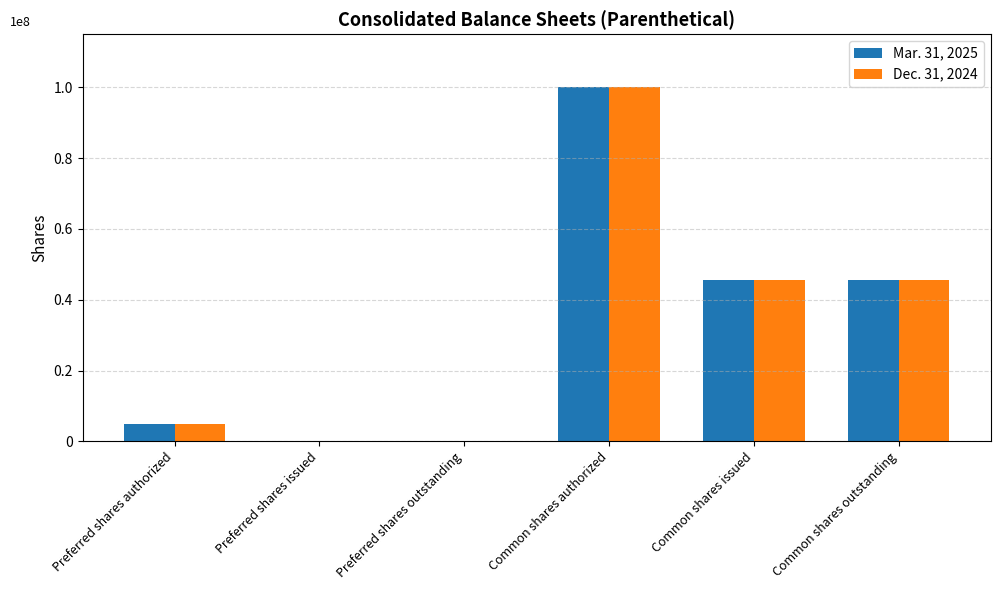

At which label does Mar. 31, 2025 reach its peak?

Common shares authorized